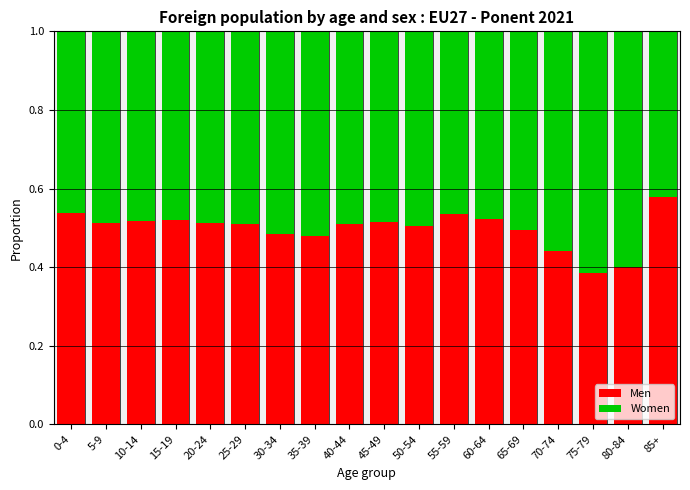

What is the total value across all series at 35-39?

1.0